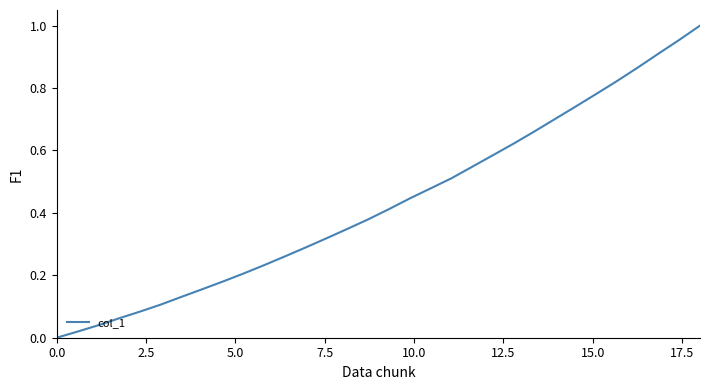

How many lines are shown in the chart?

1